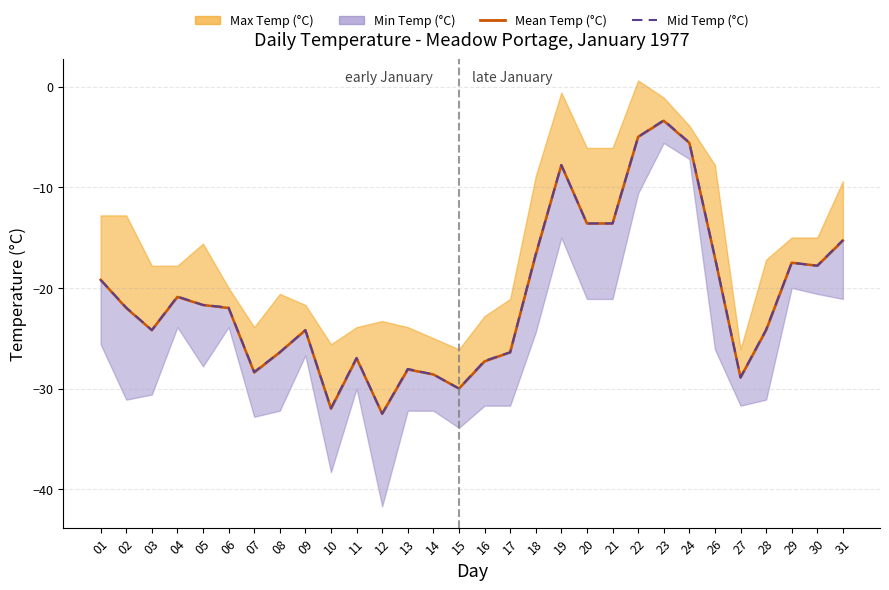

Does the chart have visible grid lines?

Yes